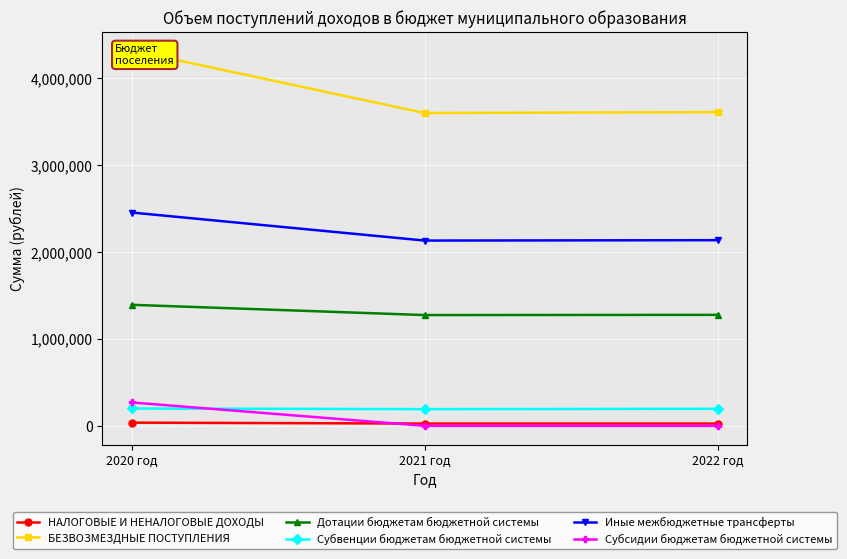

List the labels in order of БЕЗВОЗМЕЗДНЫЕ ПОСТУПЛЕНИЯ value, smallest first.

2021 год, 2022 год, 2020 год